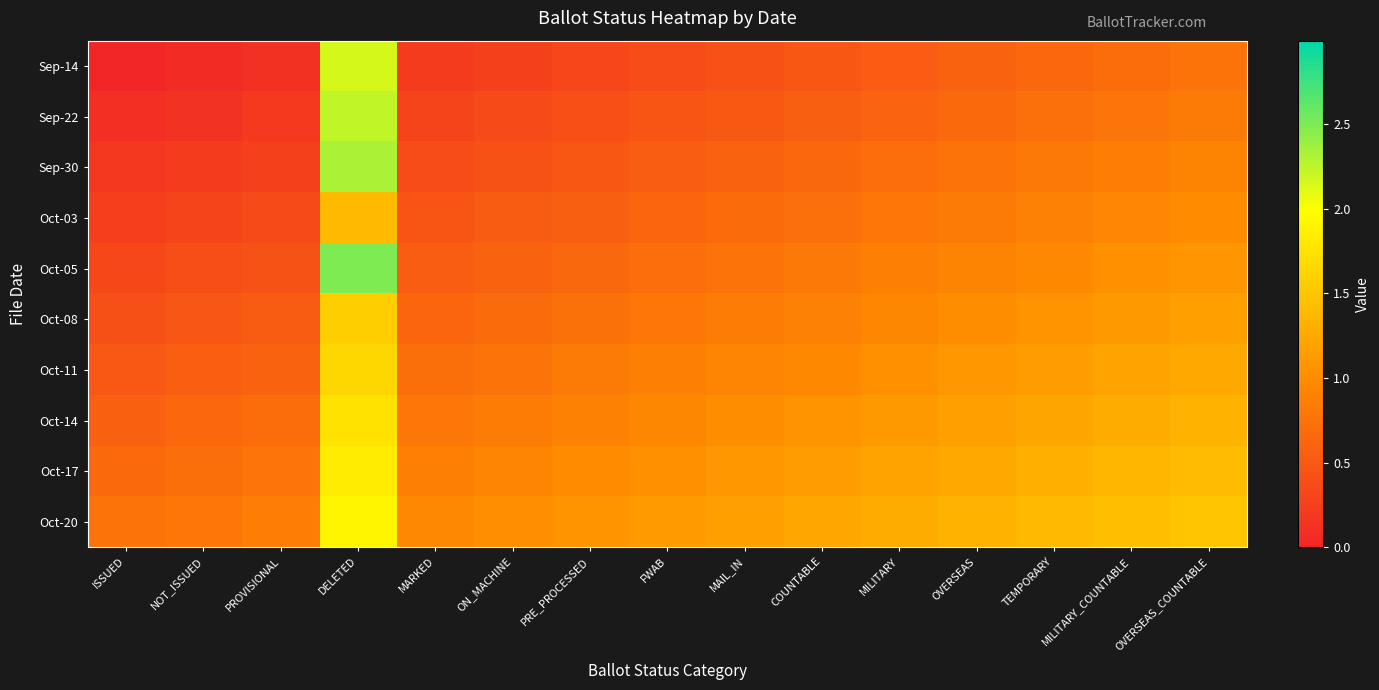

At which category does the chart reach its minimum across all series?

ISSUED